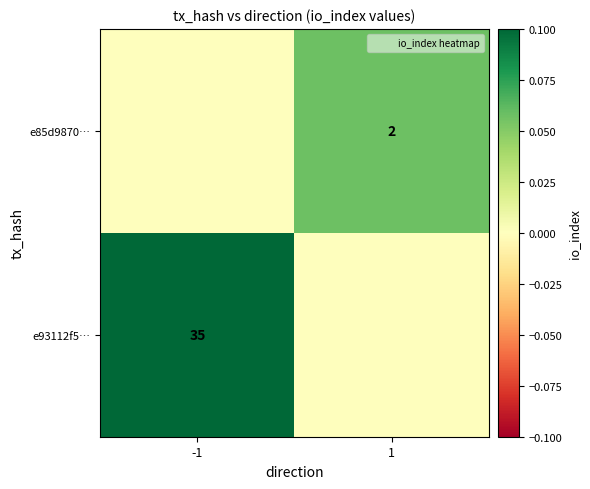

Is the value of e93112f5… at -1 greater than the value of e85d9870… at 1?

Yes